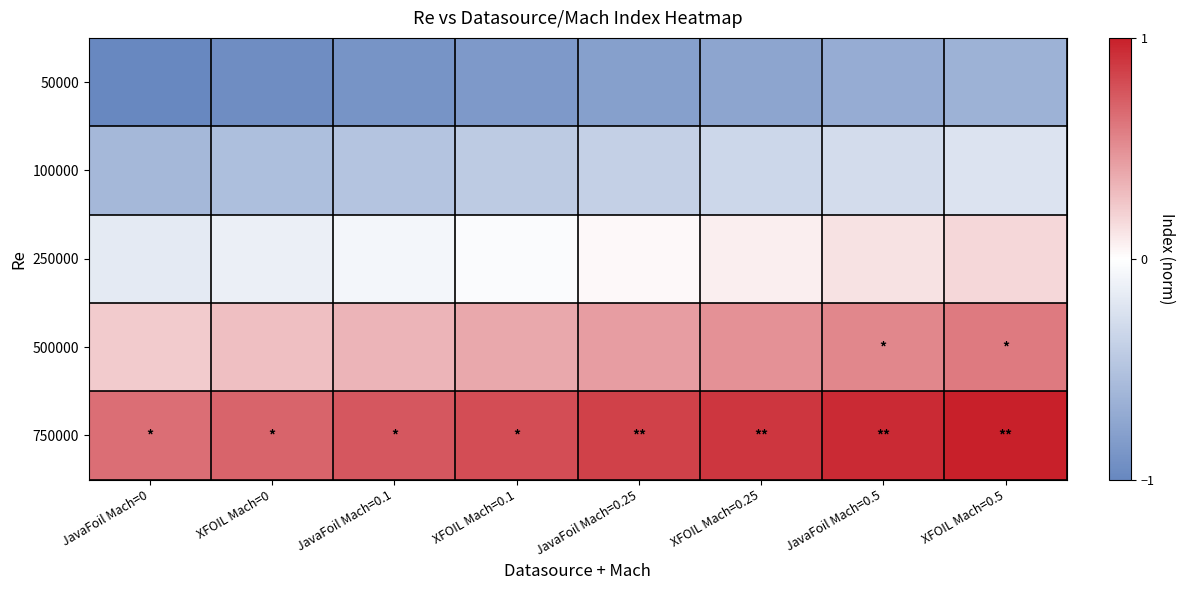

Reading left to right, list all the values displayed in this chart.

50000: JavaFoil Mach=0=-1.0	XFOIL Mach=0=-0.9	JavaFoil Mach=0.1=-0.9	XFOIL Mach=0.1=-0.8	JavaFoil Mach=0.25=-0.8	XFOIL Mach=0.25=-0.7	JavaFoil Mach=0.5=-0.7	XFOIL Mach=0.5=-0.6
100000: JavaFoil Mach=0=-0.6	XFOIL Mach=0=-0.5	JavaFoil Mach=0.1=-0.5	XFOIL Mach=0.1=-0.4	JavaFoil Mach=0.25=-0.4	XFOIL Mach=0.25=-0.3	JavaFoil Mach=0.5=-0.3	XFOIL Mach=0.5=-0.2
250000: JavaFoil Mach=0=-0.2	XFOIL Mach=0=-0.1	JavaFoil Mach=0.1=-0.1	XFOIL Mach=0.1=-0.0	JavaFoil Mach=0.25=0.0	XFOIL Mach=0.25=0.1	JavaFoil Mach=0.5=0.1	XFOIL Mach=0.5=0.2
500000: JavaFoil Mach=0=0.2	XFOIL Mach=0=0.3	JavaFoil Mach=0.1=0.3	XFOIL Mach=0.1=0.4	JavaFoil Mach=0.25=0.4	XFOIL Mach=0.25=0.5	JavaFoil Mach=0.5=0.5	XFOIL Mach=0.5=0.6
750000: JavaFoil Mach=0=0.6	XFOIL Mach=0=0.7	JavaFoil Mach=0.1=0.7	XFOIL Mach=0.1=0.8	JavaFoil Mach=0.25=0.8	XFOIL Mach=0.25=0.9	JavaFoil Mach=0.5=0.9	XFOIL Mach=0.5=1.0